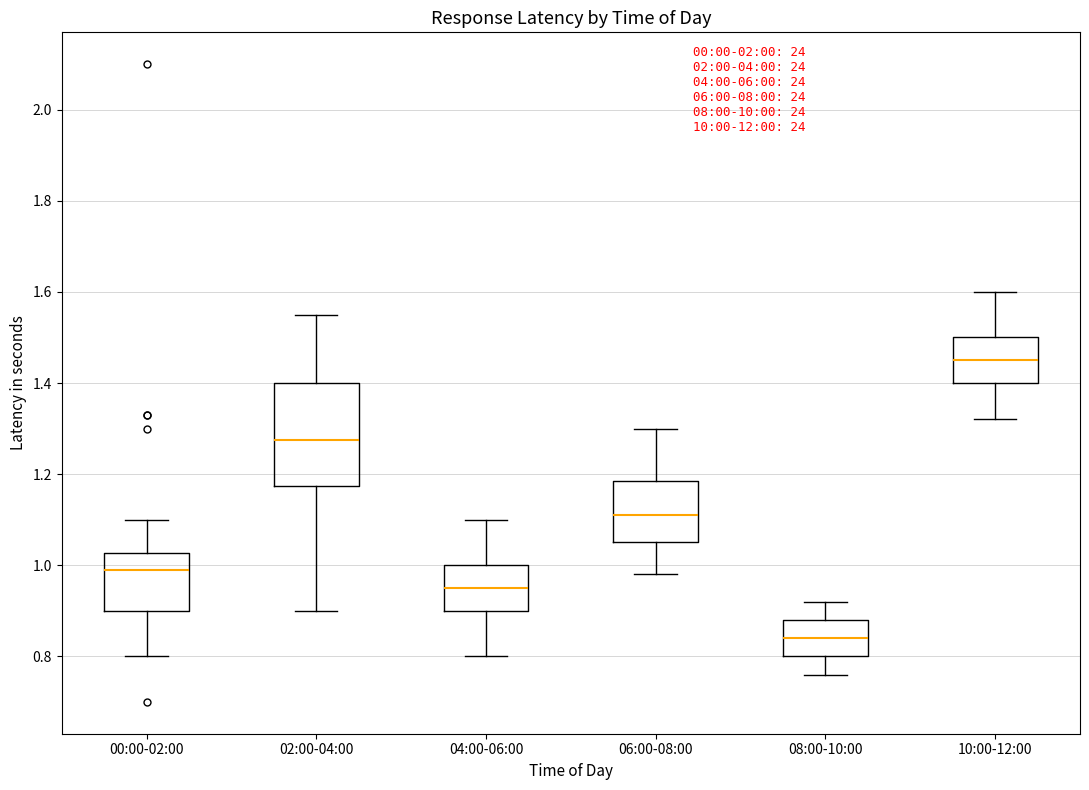

Reading left to right, read every box against the y-axis: the position of its median line, the range the box covers, and the ends of its whiskers. The values are not printed on the chart, so give them approximately, as read against the axis.

00:00-02:00: median 1.00, box 0.90 to 1.02, whiskers 0.80 to 1.10
02:00-04:00: median 1.28, box 1.18 to 1.40, whiskers 0.90 to 1.56
04:00-06:00: median 0.96, box 0.90 to 1.00, whiskers 0.80 to 1.10
06:00-08:00: median 1.12, box 1.06 to 1.18, whiskers 0.98 to 1.30
08:00-10:00: median 0.84, box 0.80 to 0.88, whiskers 0.76 to 0.92
10:00-12:00: median 1.46, box 1.40 to 1.50, whiskers 1.32 to 1.60